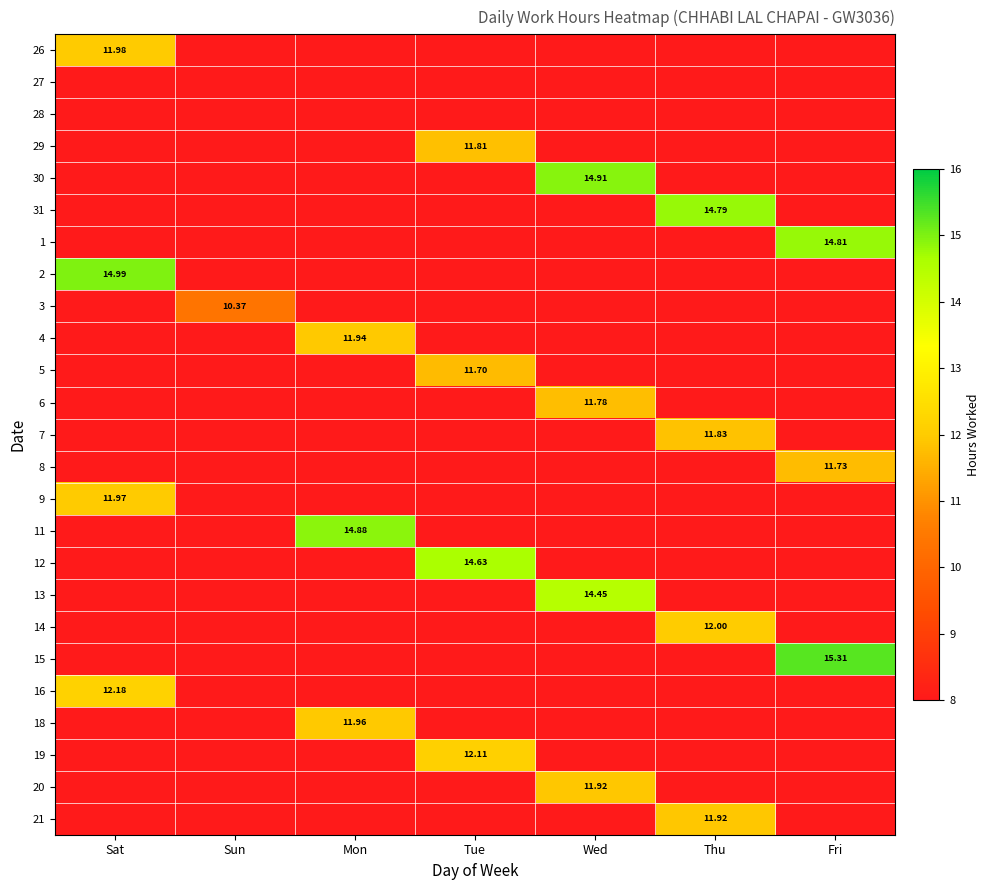

What is the difference between the highest and lowest values at Fri?

15.3